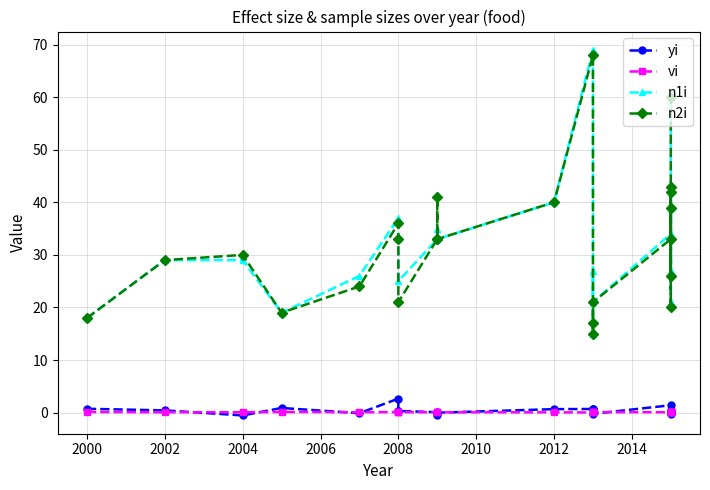

What position from the right is 11?

12